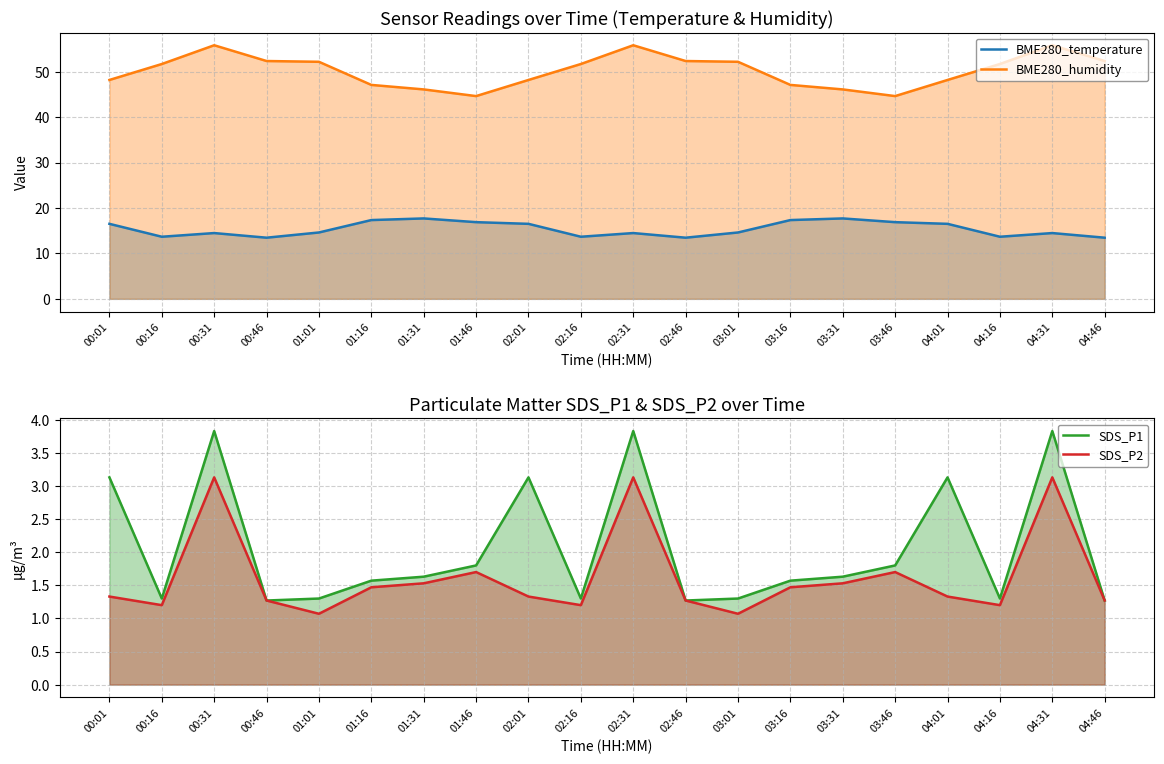

Reading left to right, list all the values displayed in this chart.

BME280_temperature: 00:01=16.5	00:16=13.7	00:31=14.5	00:46=13.5	01:01=14.6	01:16=17.3	01:31=17.7	01:46=16.9	02:01=16.5	02:16=13.7	02:31=14.5	02:46=13.5	03:01=14.6	03:16=17.3	03:31=17.7	03:46=16.9	04:01=16.5	04:16=13.7	04:31=14.5	04:46=13.5
BME280_humidity: 00:01=48.2	00:16=51.7	00:31=55.8	00:46=52.4	01:01=52.2	01:16=47.1	01:31=46.1	01:46=44.6	02:01=48.2	02:16=51.7	02:31=55.8	02:46=52.4	03:01=52.2	03:16=47.1	03:31=46.1	03:46=44.6	04:01=48.2	04:16=51.7	04:31=55.8	04:46=52.4
SDS_P1: 00:01=3.1	00:16=1.3	00:31=3.8	00:46=1.3	01:01=1.3	01:16=1.6	01:31=1.6	01:46=1.8	02:01=3.1	02:16=1.3	02:31=3.8	02:46=1.3	03:01=1.3	03:16=1.6	03:31=1.6	03:46=1.8	04:01=3.1	04:16=1.3	04:31=3.8	04:46=1.3
SDS_P2: 00:01=1.3	00:16=1.2	00:31=3.1	00:46=1.3	01:01=1.1	01:16=1.5	01:31=1.5	01:46=1.7	02:01=1.3	02:16=1.2	02:31=3.1	02:46=1.3	03:01=1.1	03:16=1.5	03:31=1.5	03:46=1.7	04:01=1.3	04:16=1.2	04:31=3.1	04:46=1.3